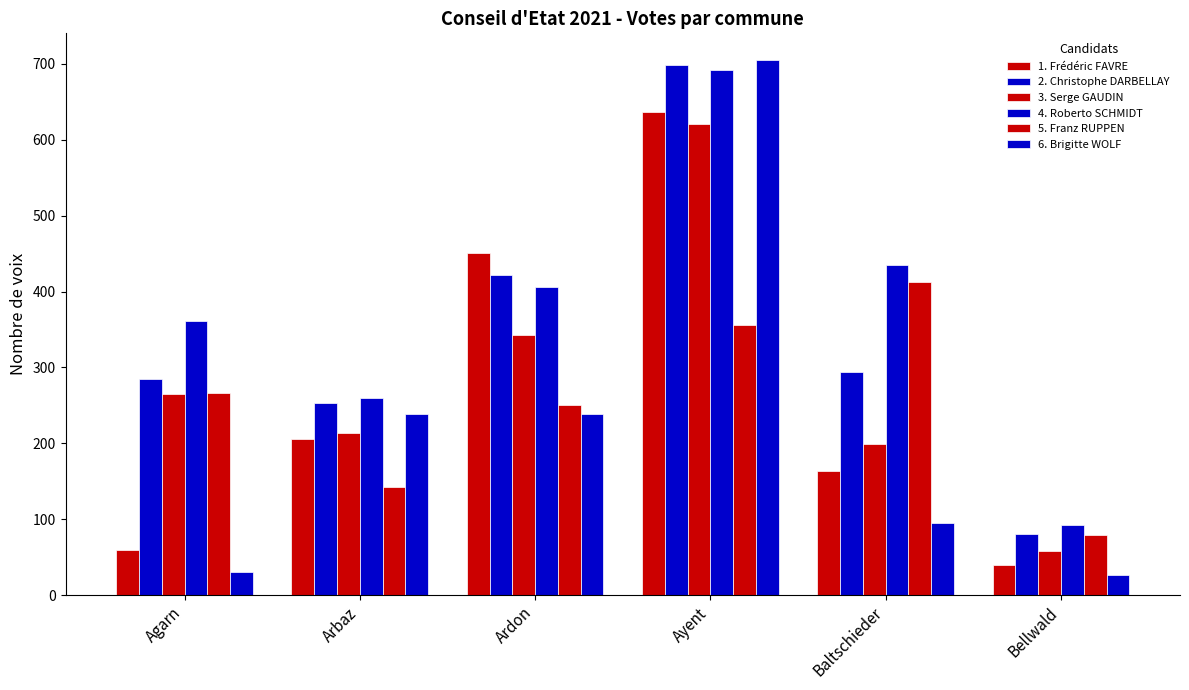

How many bars are there in total?

36